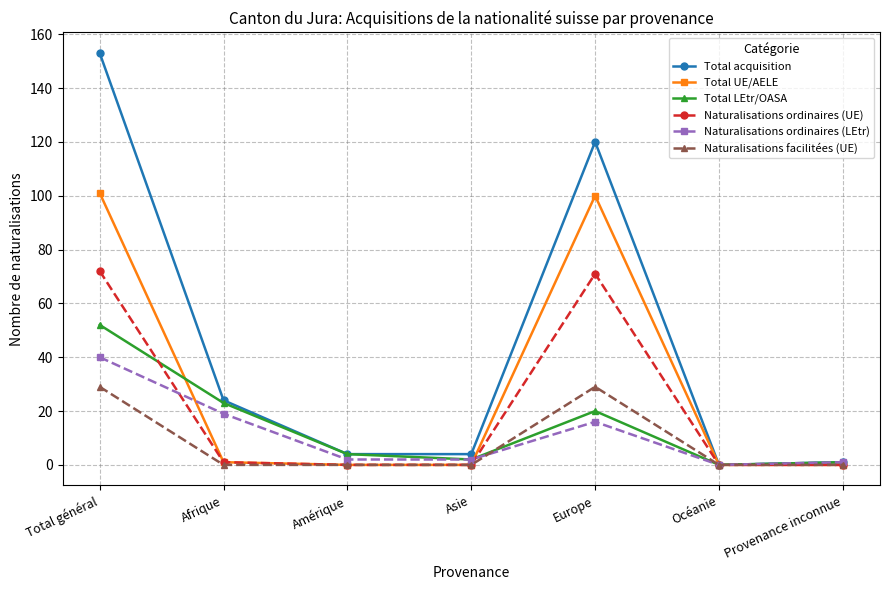

List the series in order of their peak value, lowest first.

Naturalisations facilitées (UE), Naturalisations ordinaires (LEtr), Total LEtr/OASA, Naturalisations ordinaires (UE), Total UE/AELE, Total acquisition